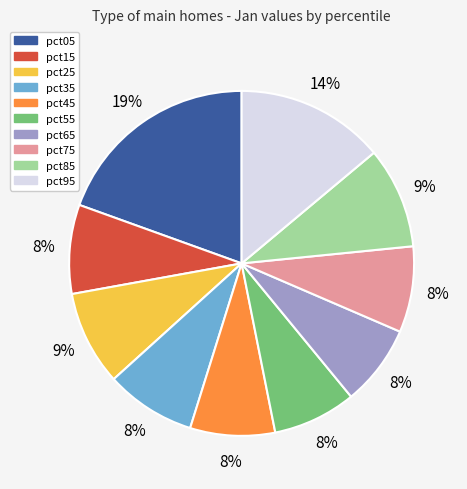

Combined, do pct95 and pct55 account for over 50%?

No